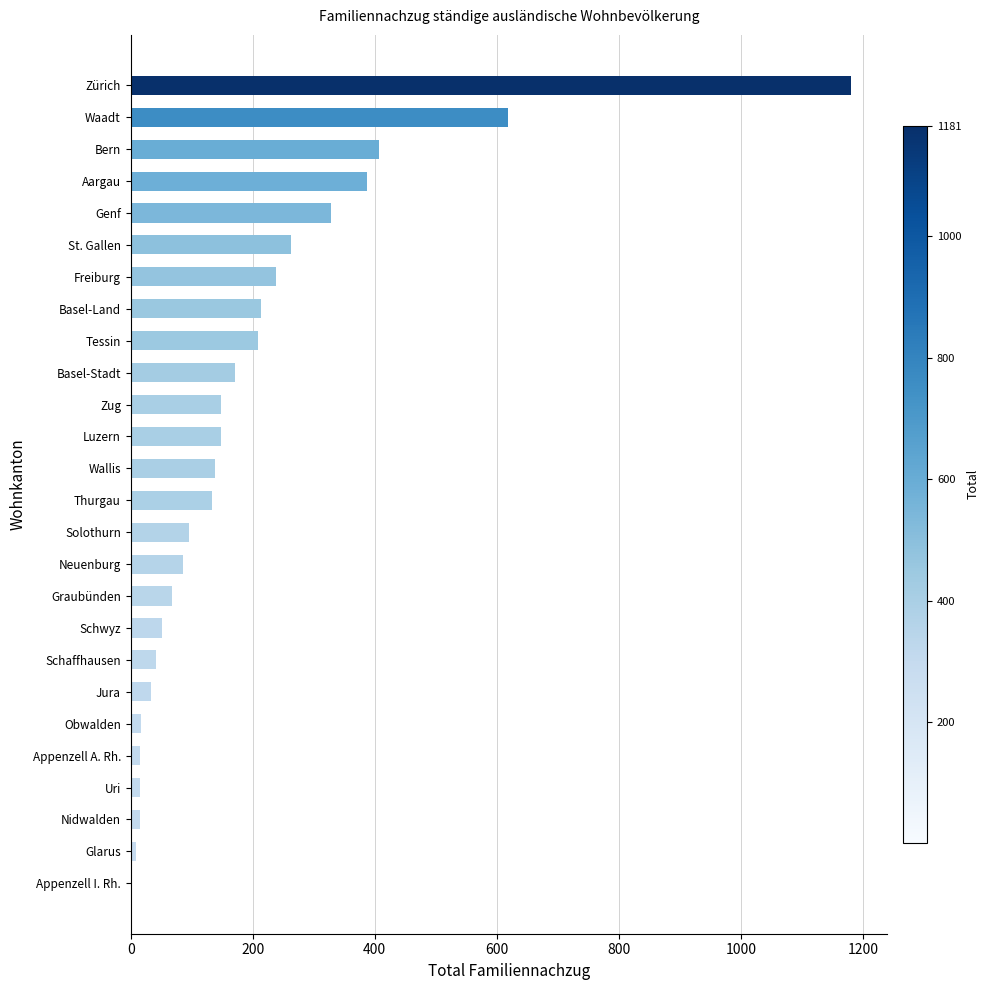

Which has a higher value, Neuenburg or Luzern?

Luzern